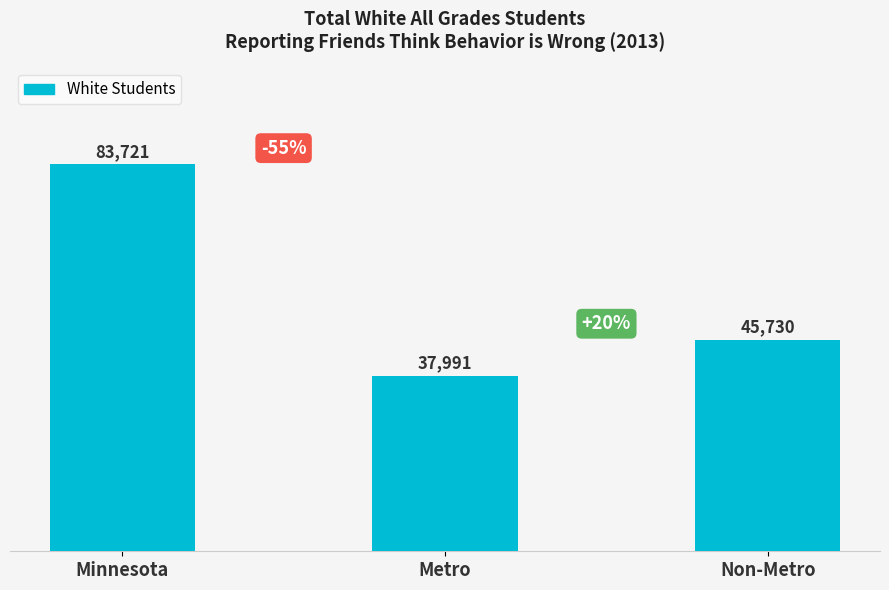

Does the chart contain any negative values?

No